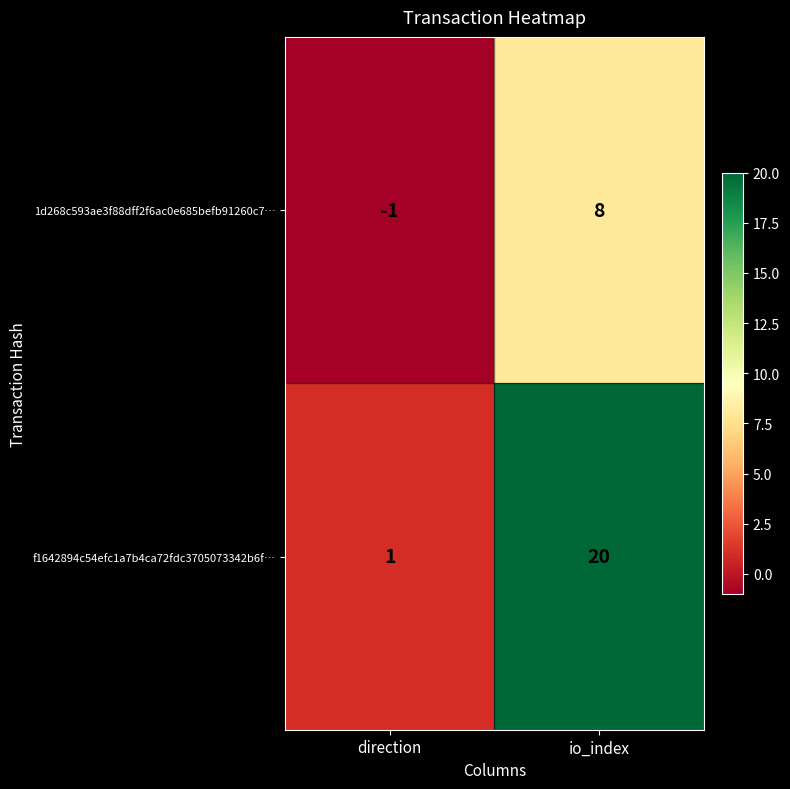

Which label corresponds to the largest value in the chart?

io_index